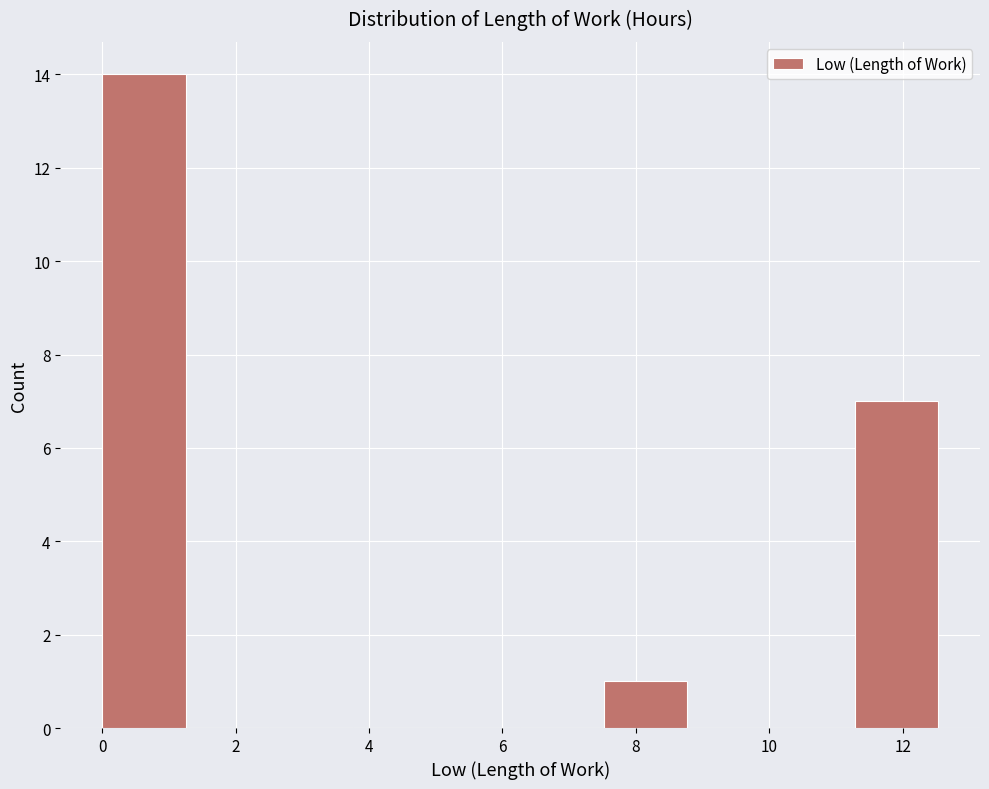

Reading left to right, transcribe this chart: for each bar, give the range it covers on the x-axis and its height. Neither the bar edges nor the heights are printed on the chart, so give them approximately, as read against the axes.

0.0 to 1.2: 14
1.2 to 2.6: 0
2.6 to 3.8: 0
3.8 to 5.0: 0
5.0 to 6.2: 0
6.2 to 7.6: 0
7.6 to 8.8: 1
8.8 to 10.0: 0
10.0 to 11.2: 0
11.2 to 12.6: 7